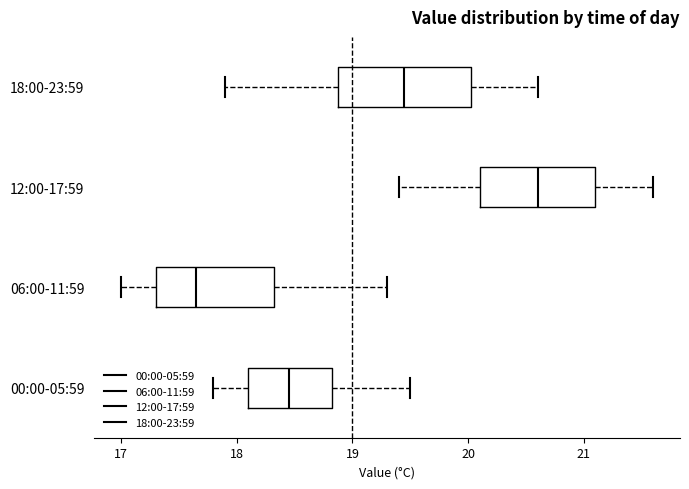

Which box's median line is the furthest to the right?

12:00-17:59